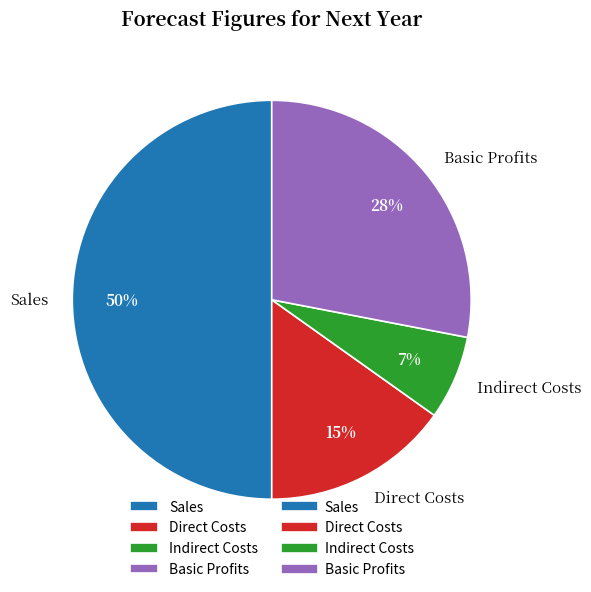

Which category has the biggest portion of the pie?

Sales